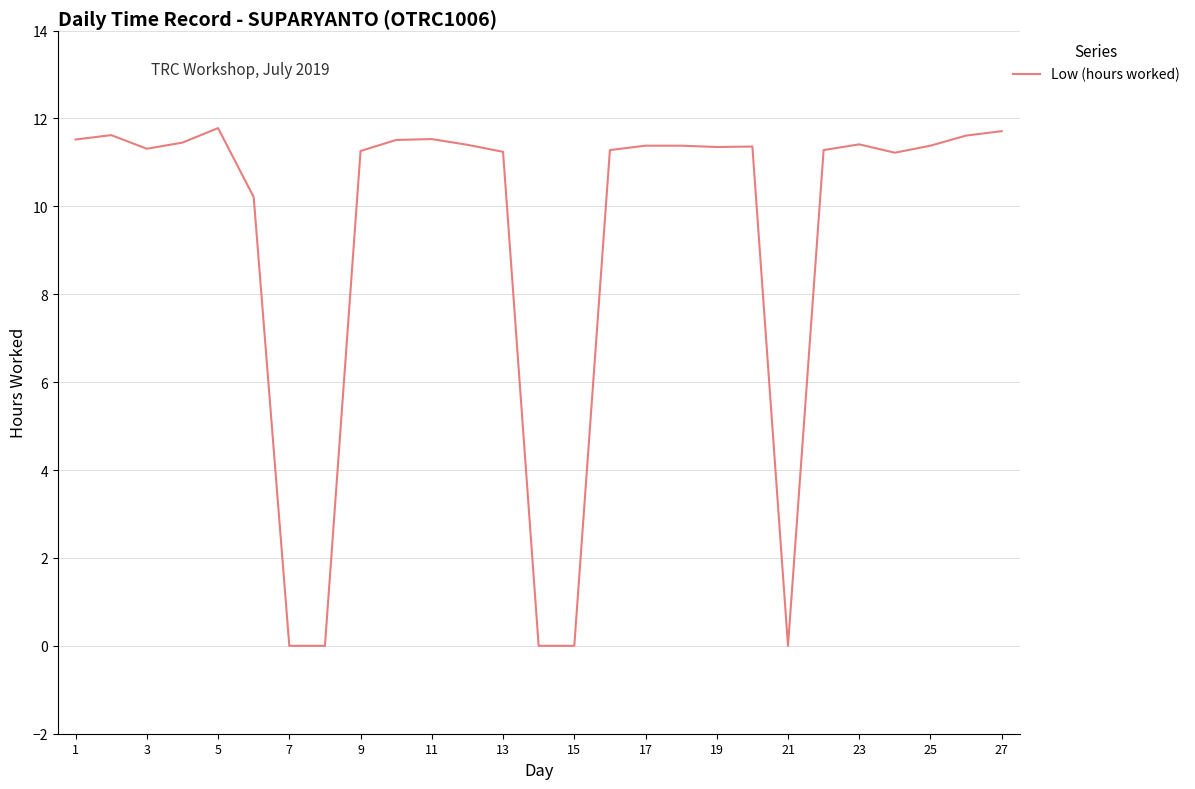

What is the difference between the maximum and minimum values?

11.8